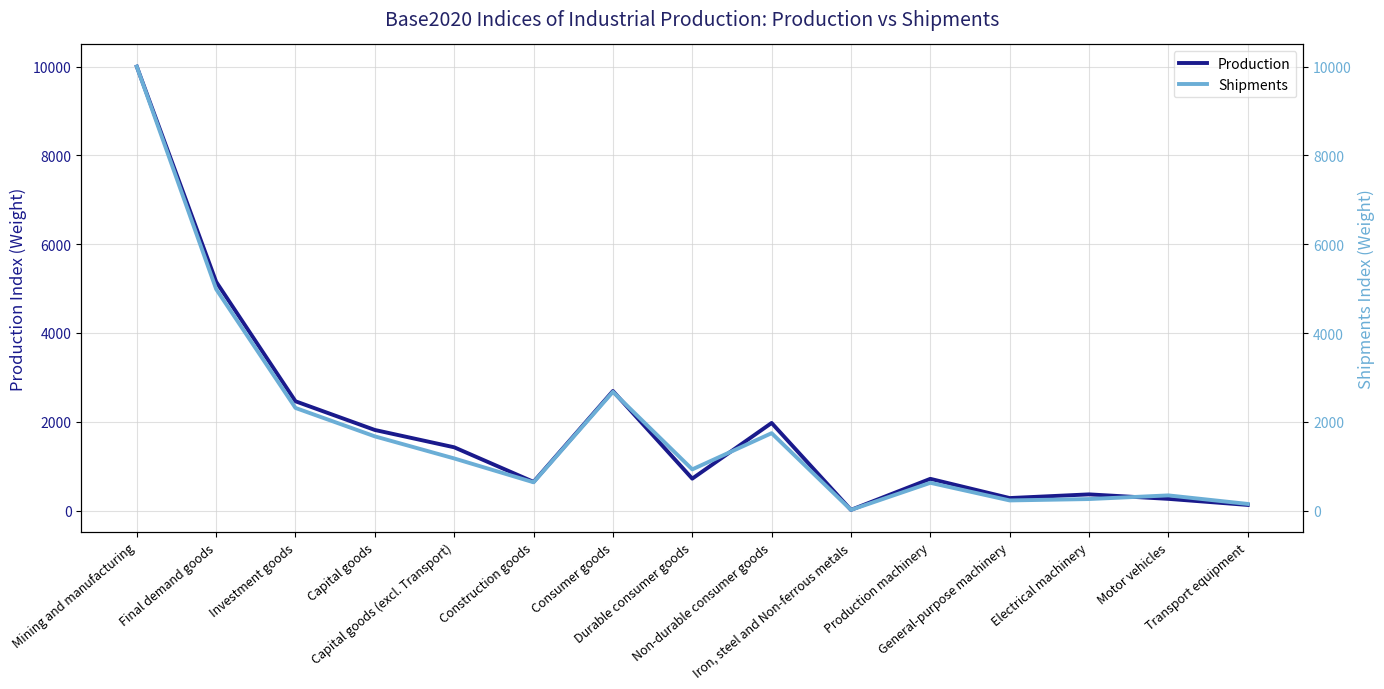

What is the lowest value of the Shipments series?

18.3